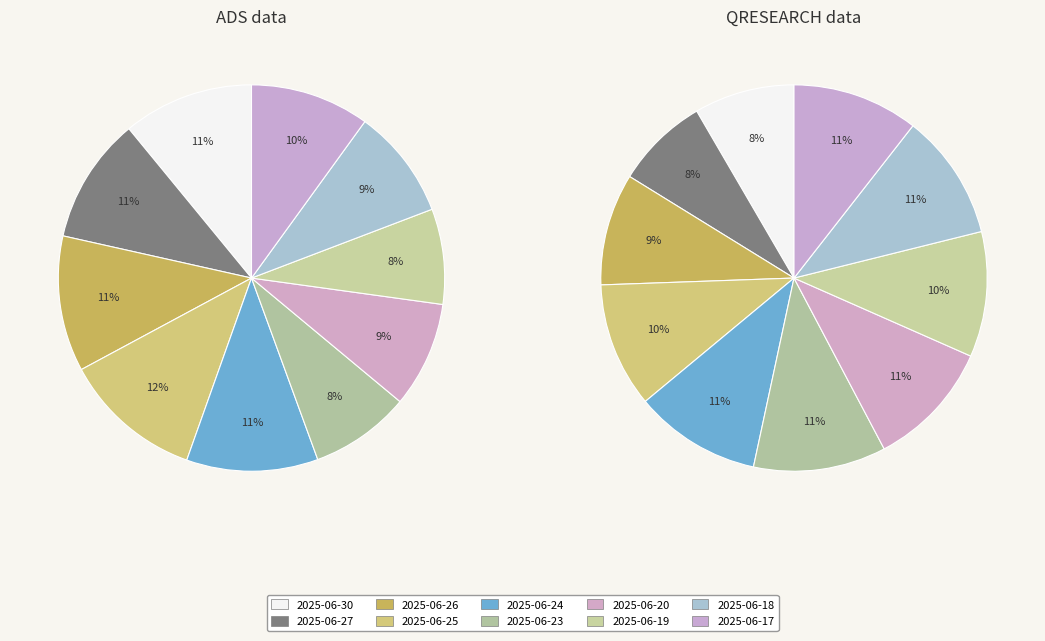

What is the smallest slice in the pie chart?

2025-06-19